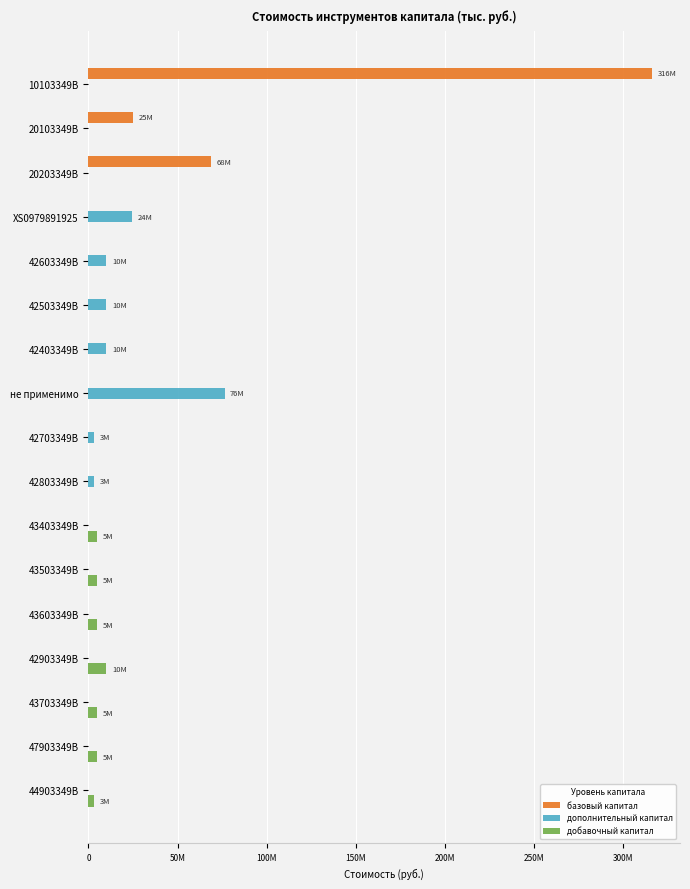

At how many categories does at least one series exceed 232502118?

1